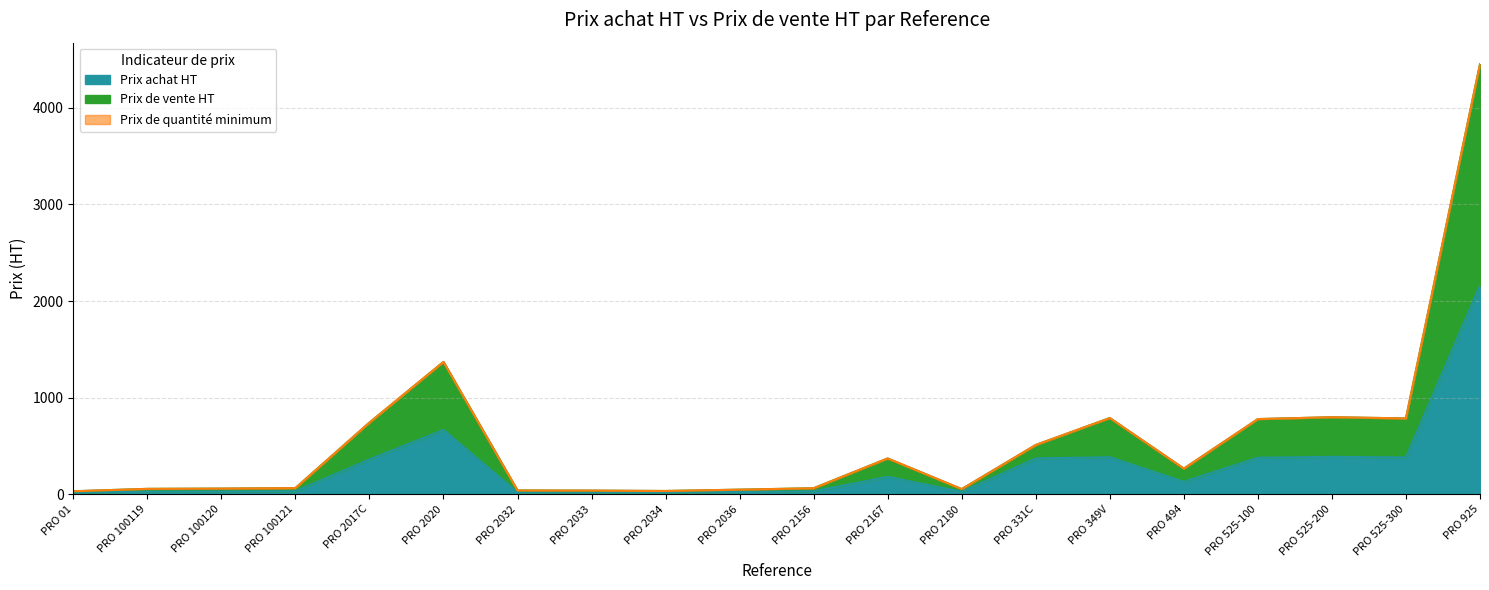

At which label does Prix de quantite minimum first exceed 265?

PRO 2017C